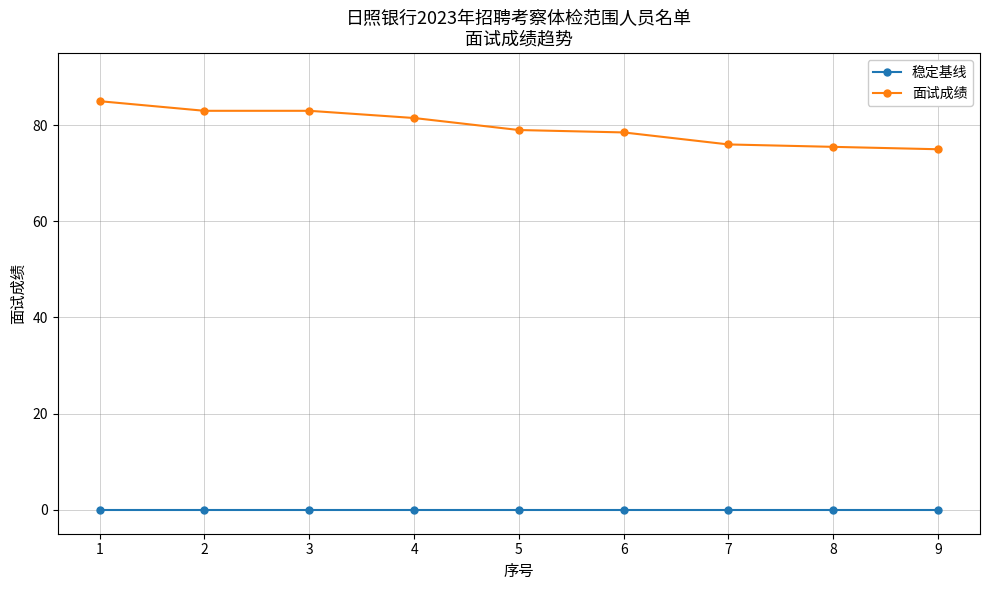

Reading left to right, transcribe all the data shown in this chart.

稳定基线: 0.0	0.0	0.0	0.0	0.0	0.0	0.0	0.0	0.0
面试成绩: 85.0	83.0	83.0	81.5	79.0	78.5	76.0	75.5	75.0